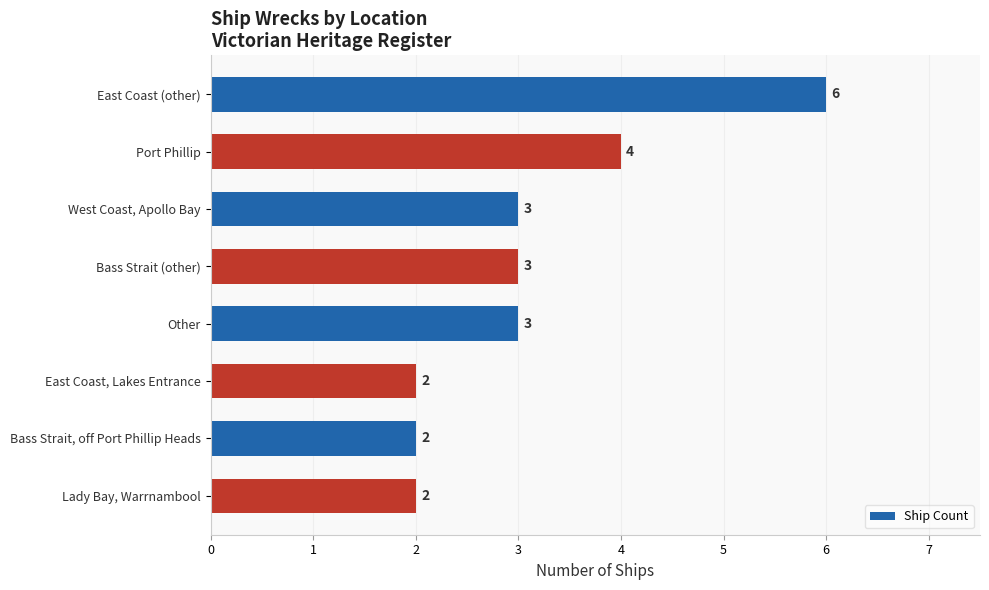

What is the difference between the second highest and second lowest values?

2